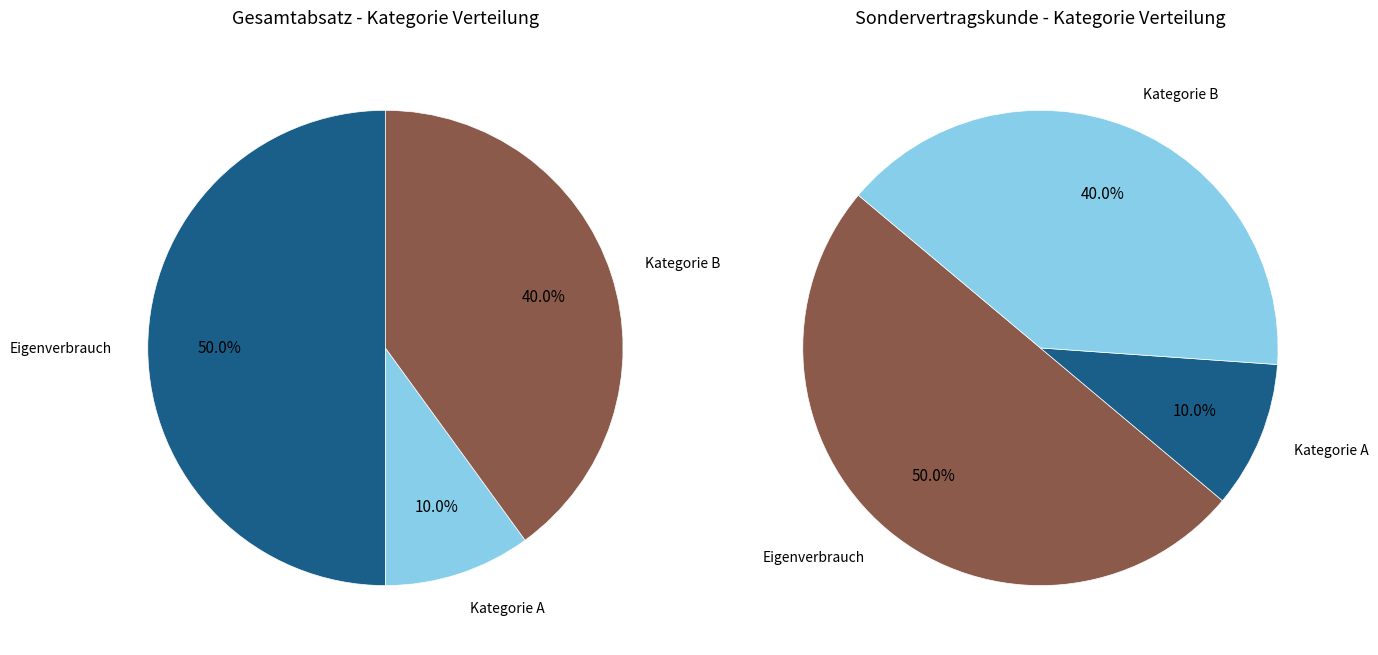

The Eigenverbrauch slice represents 50% of the pie. True or false?

True